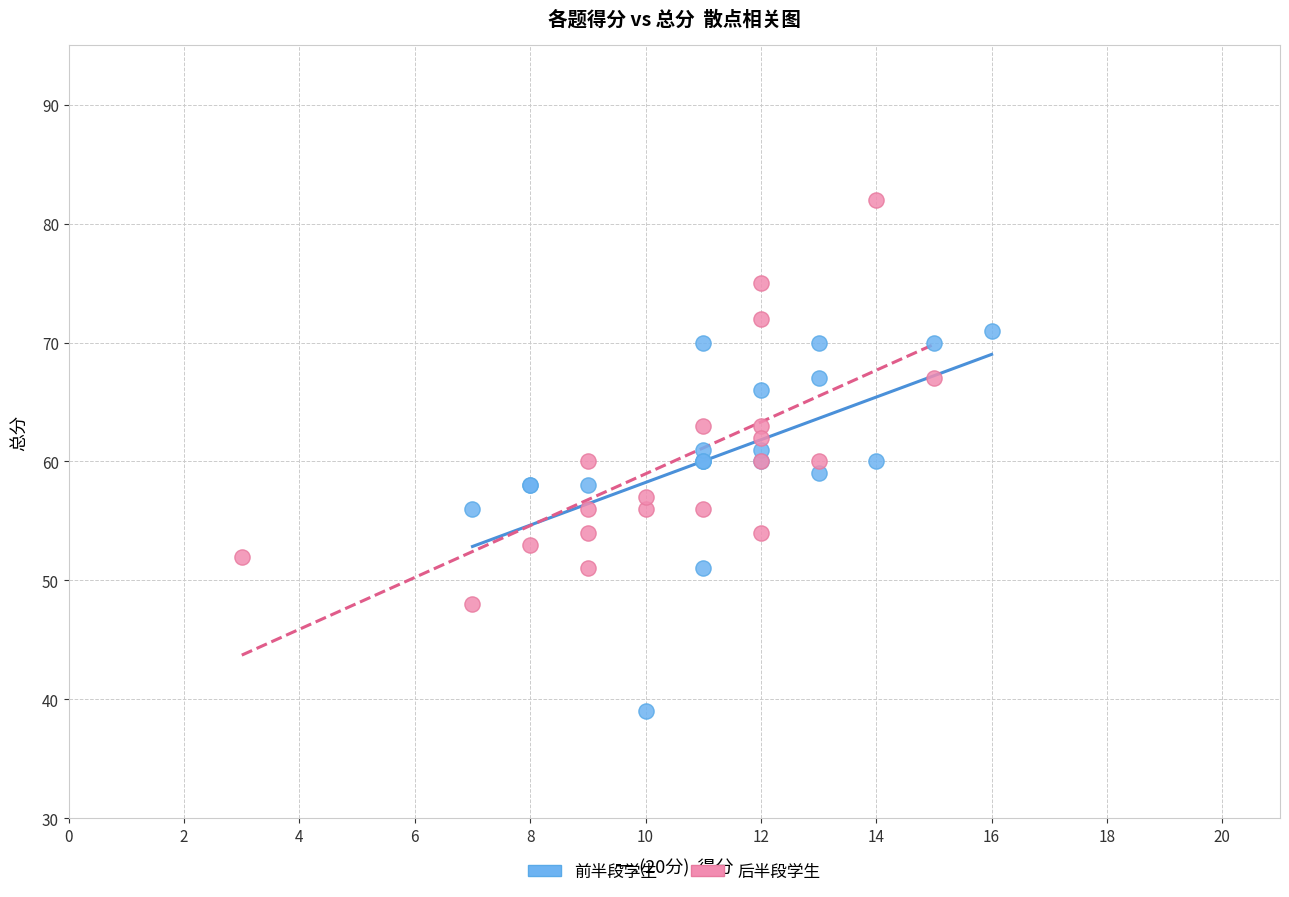

Which series contains the lowest Y value?

前半段学生